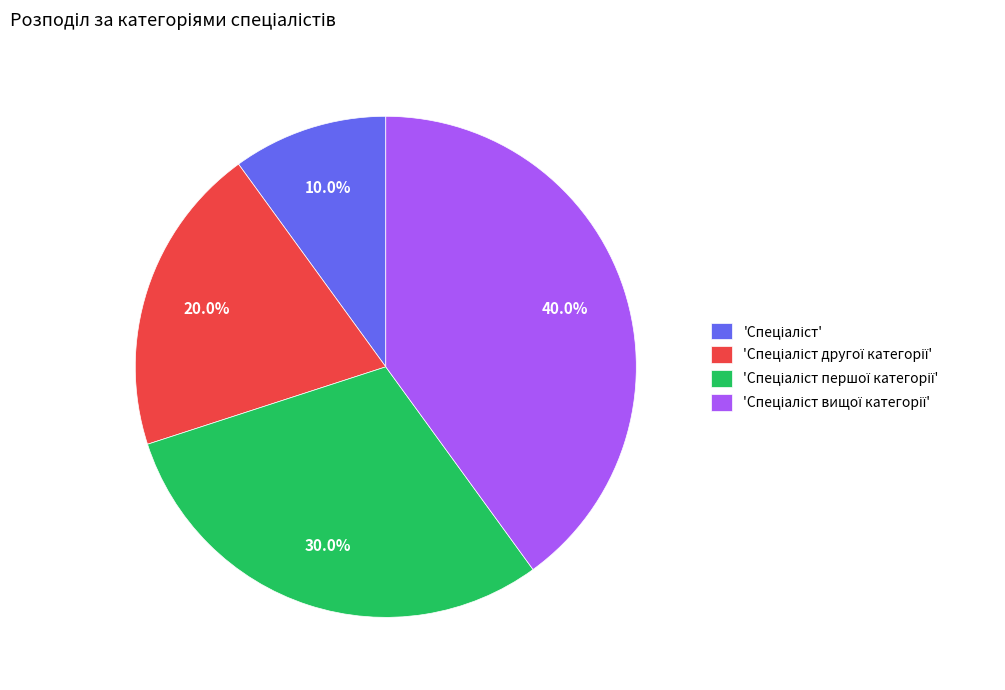

Does any single category account for the majority?

No